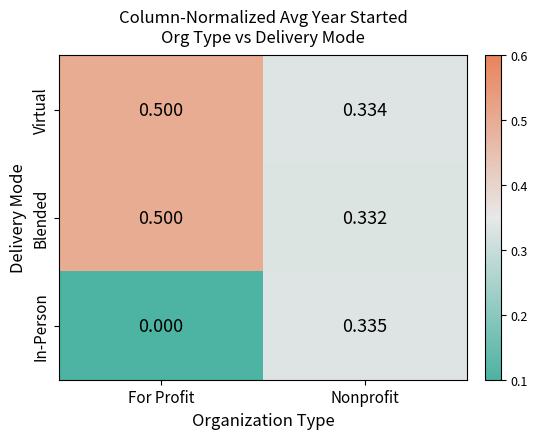

Which series has the widest spread of values?

In-Person